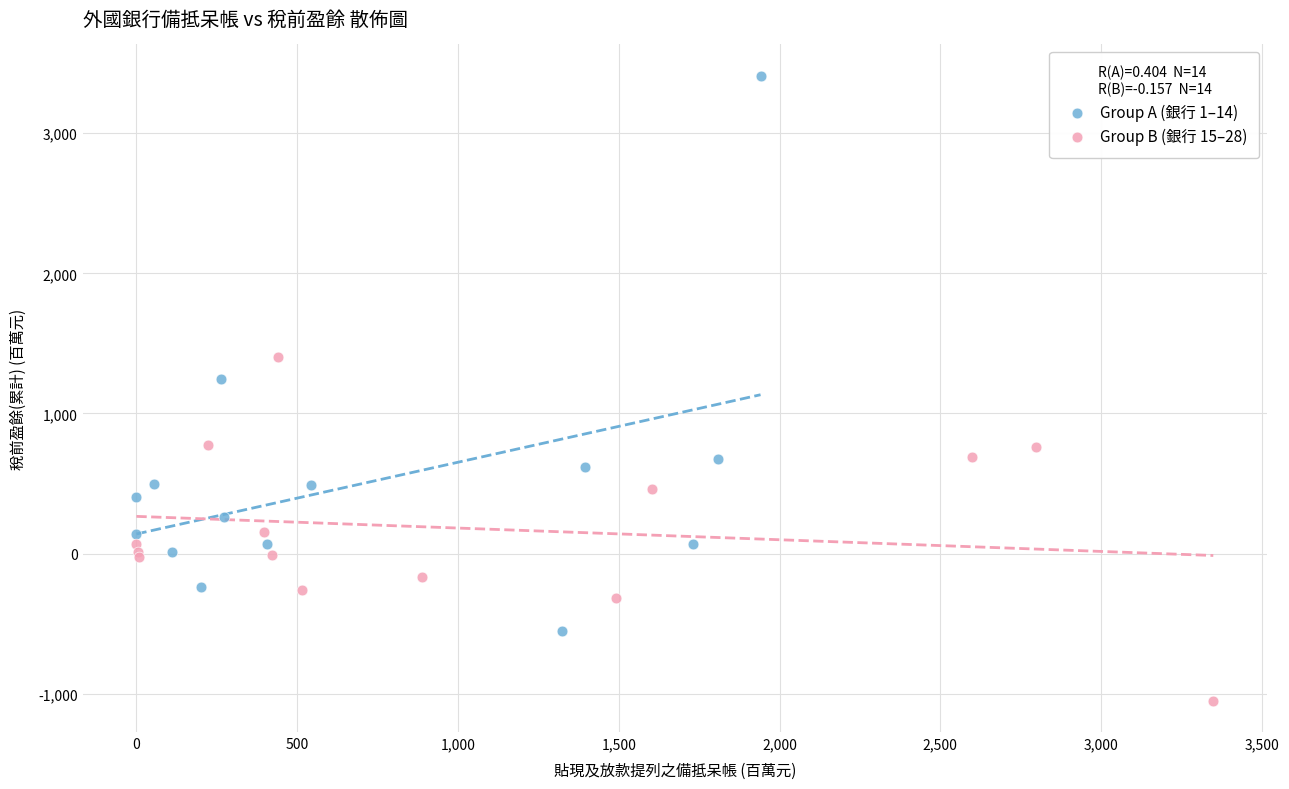

Which series has the largest Y range (max minus min)?

Group A (銀行 1–14)